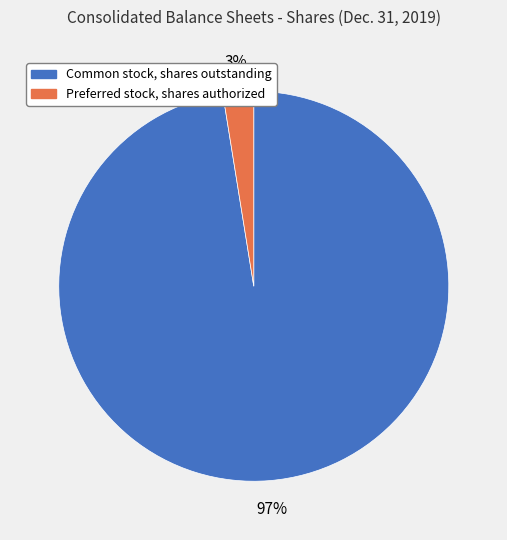

Rank the categories by value from lowest to highest.

Preferred stock, shares authorized, Common stock, shares outstanding